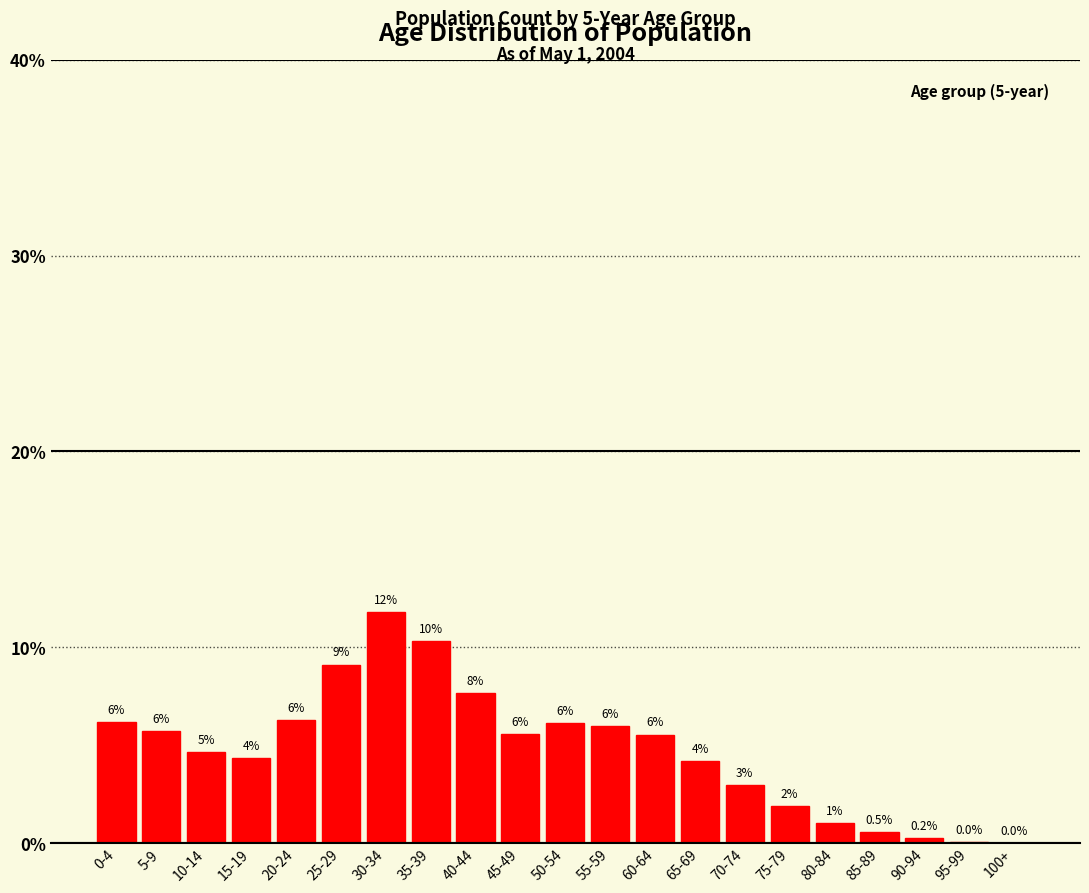

What is the change in value from 20-24 to 90-94?

-6.0